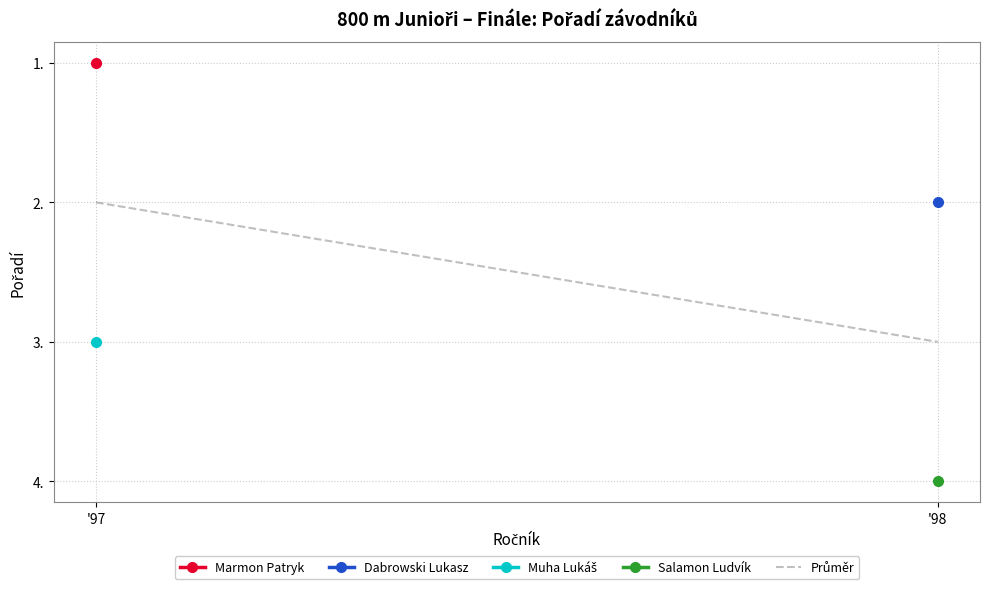

Rank the categories by value from highest to lowest.

'98, '97